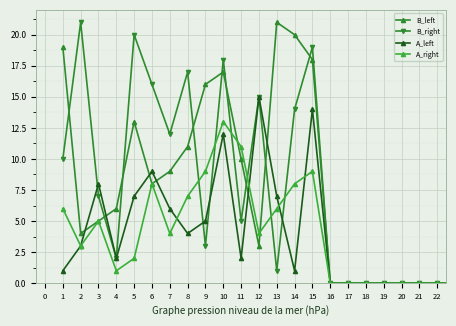

What is the sum of all B_right values?

180